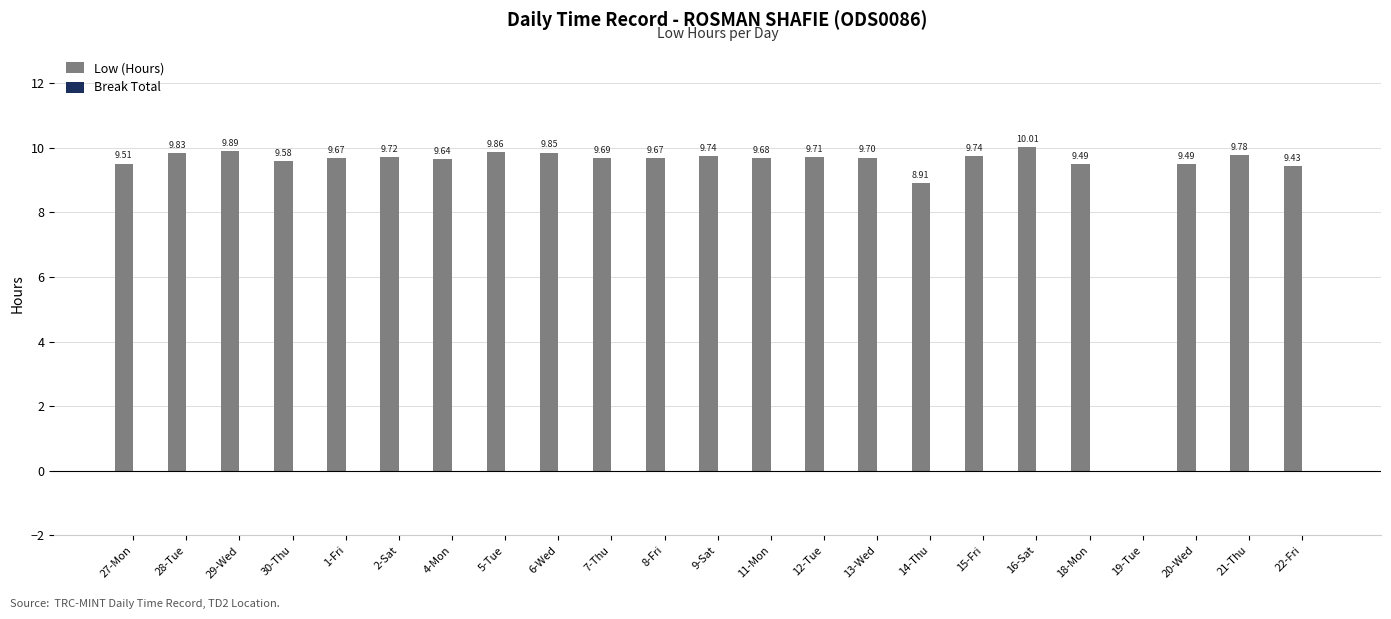

What is the sum of the values at 1-Fri and 12-Tue?

19.4